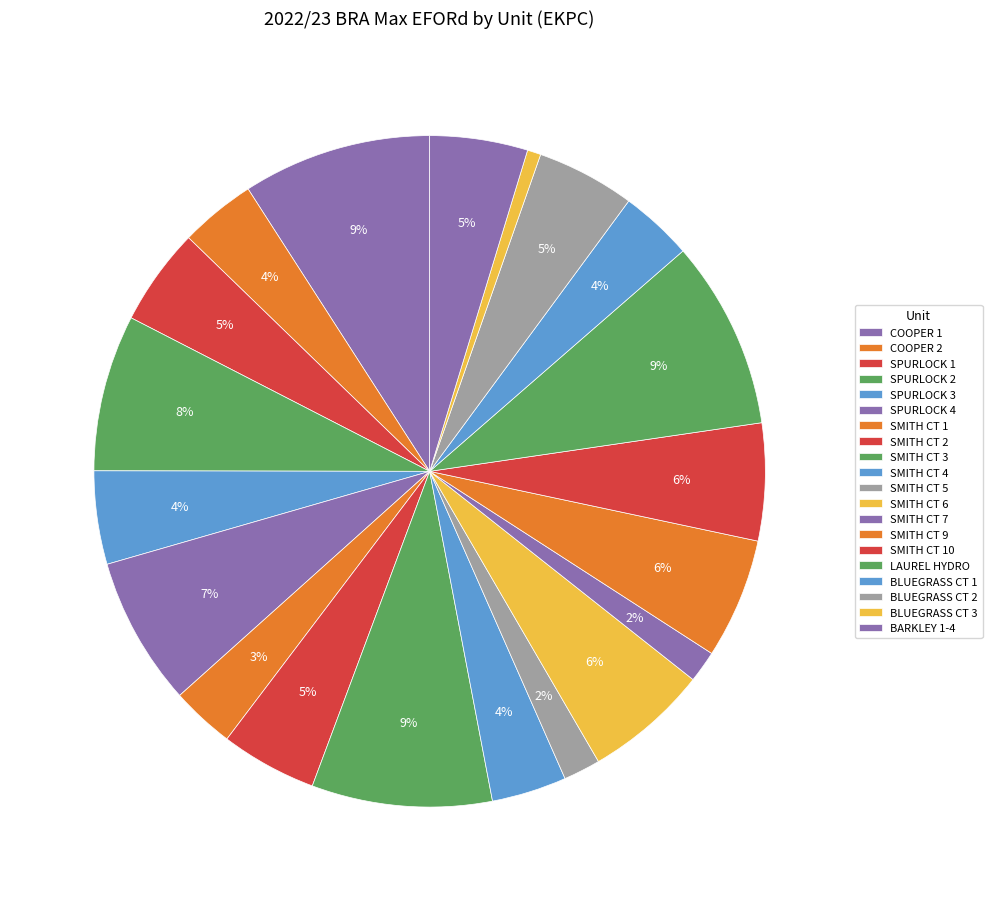

What is the largest slice in the pie chart?

COOPER 1